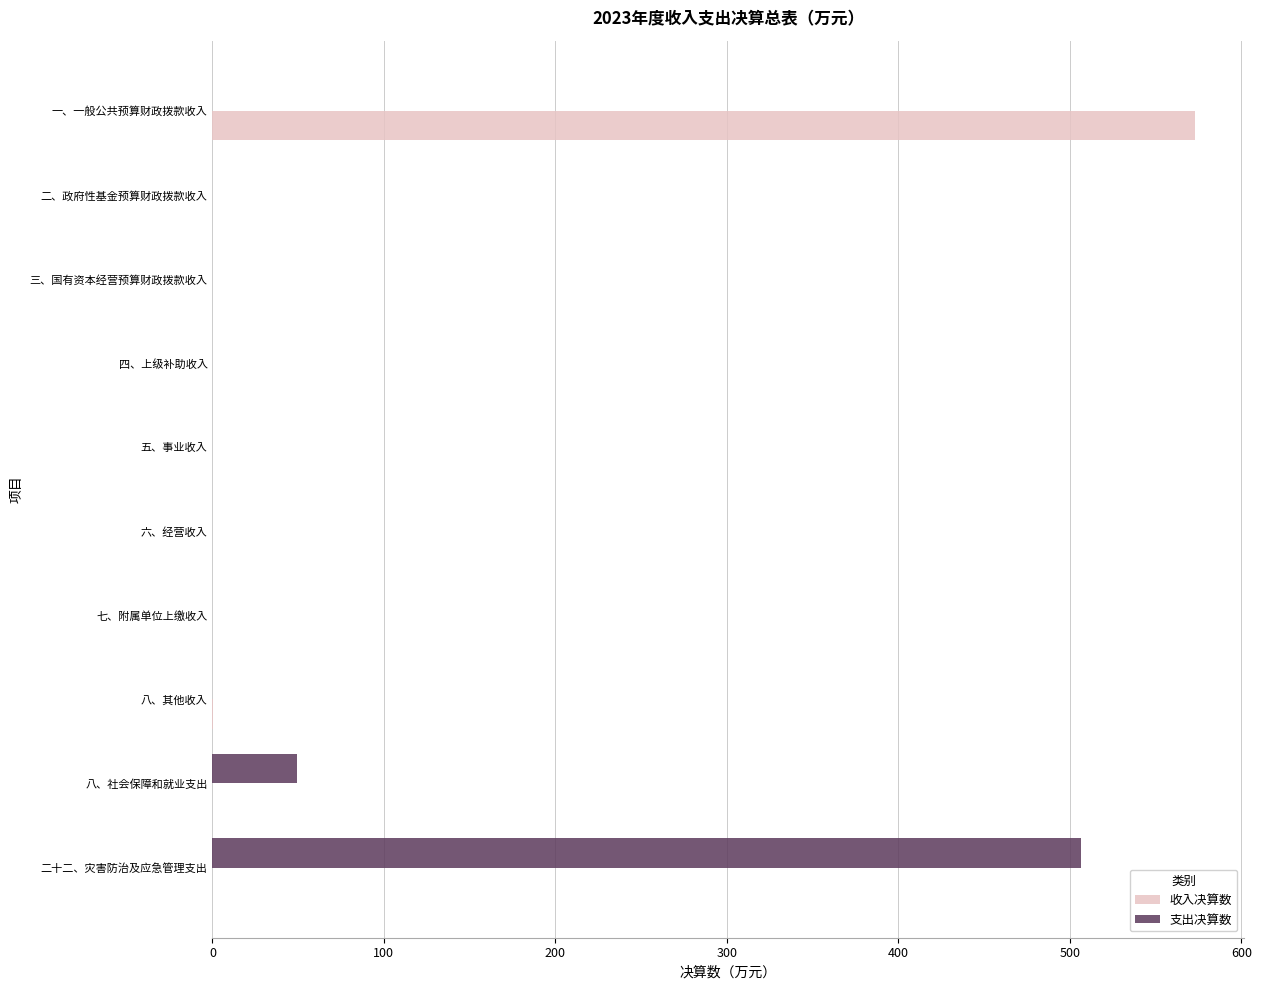

Which series has the largest range (max minus min)?

收入决算数